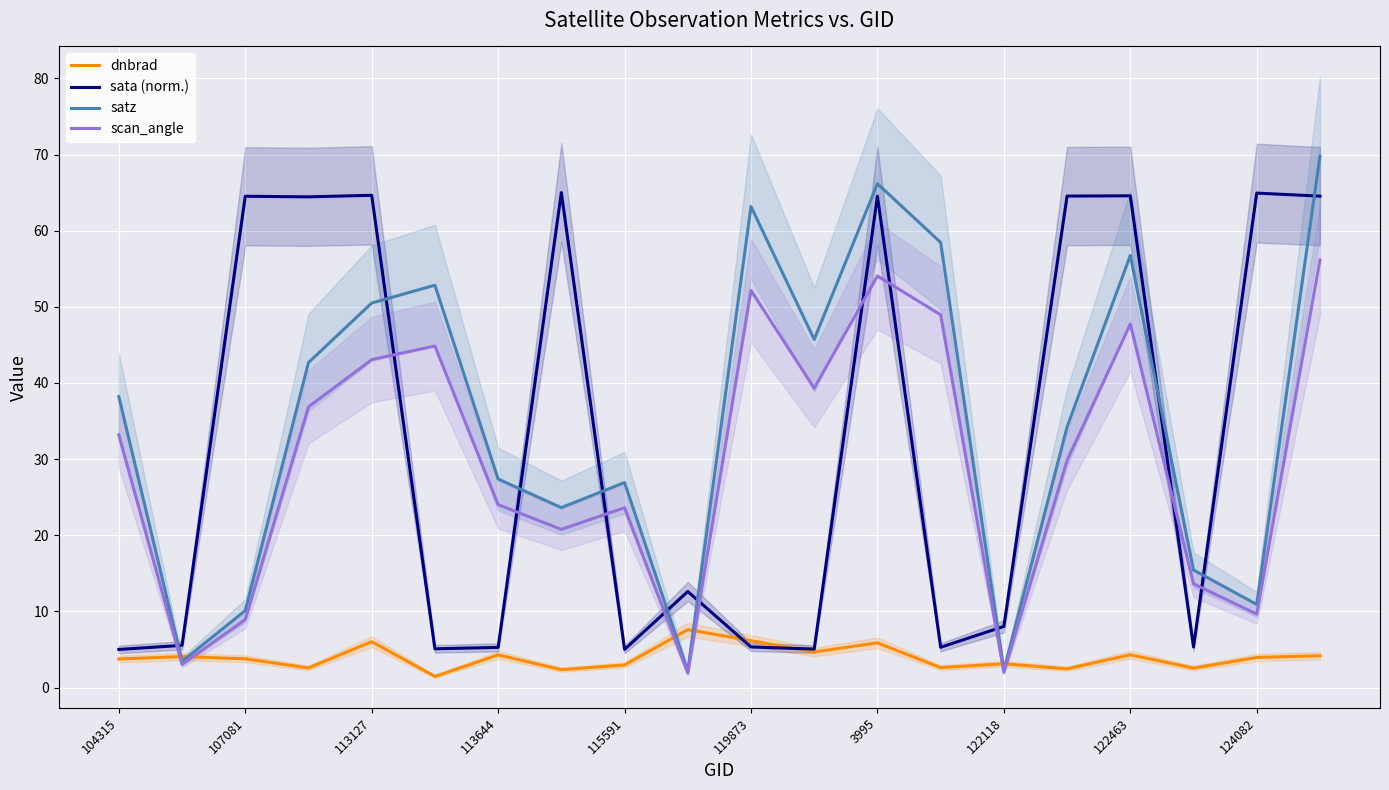

What is the greatest value displayed?

69.8